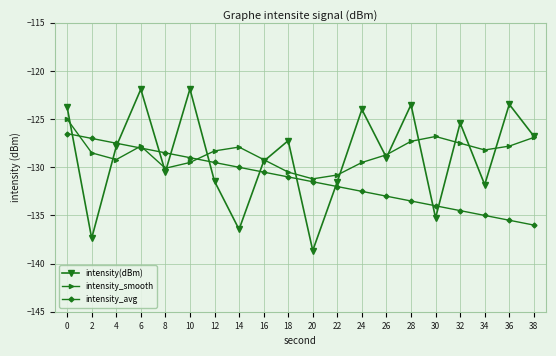

What is the difference between the second highest and second lowest values in the intensity_smooth series?

4.0